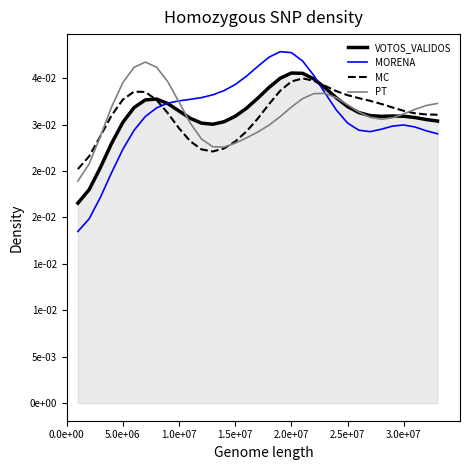

What are all the series names shown in the legend?

VOTOS_VALIDOS, MORENA, MC, PT